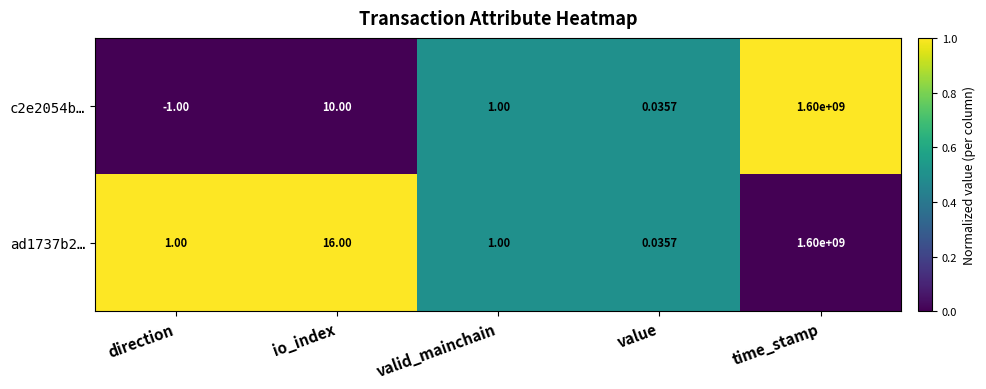

Which series has the largest total across all categories?

ad1737b2…